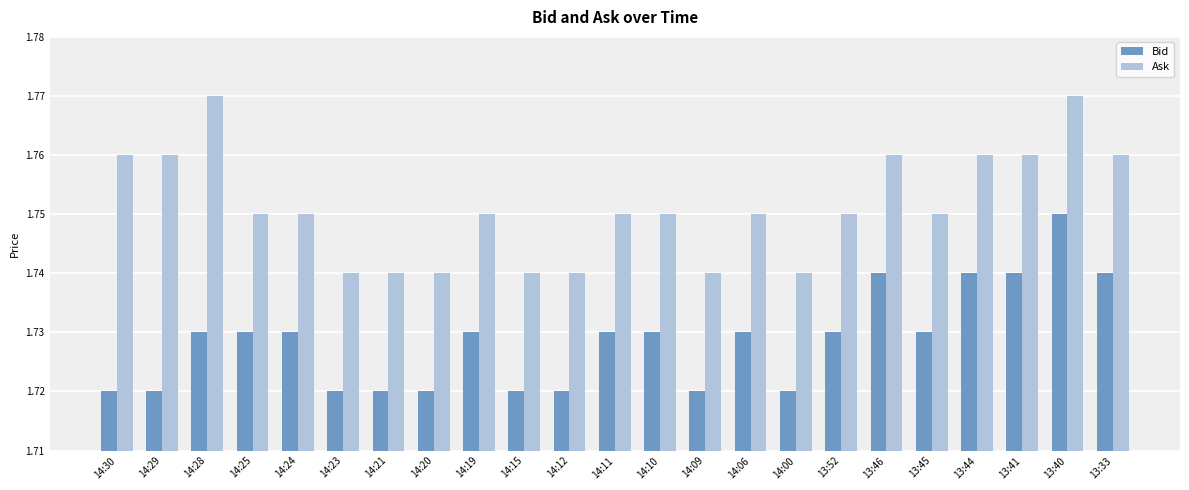

Rank the series by their maximum value, from lowest to highest.

Bid, Ask